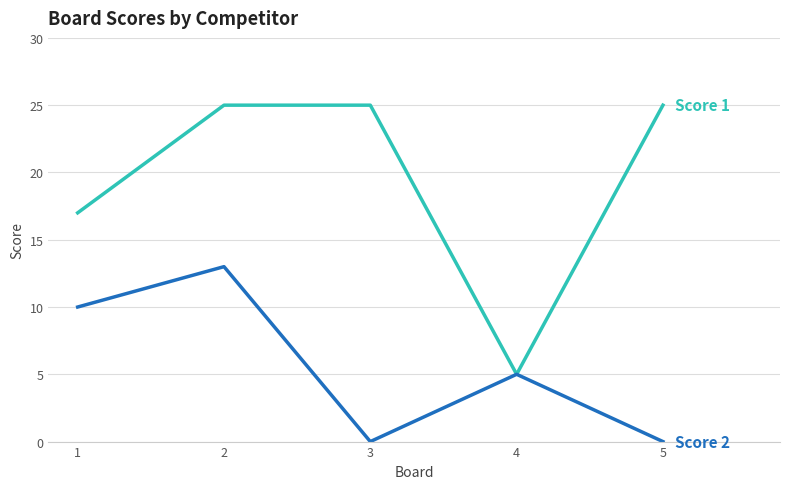

How many lines are shown in the chart?

2